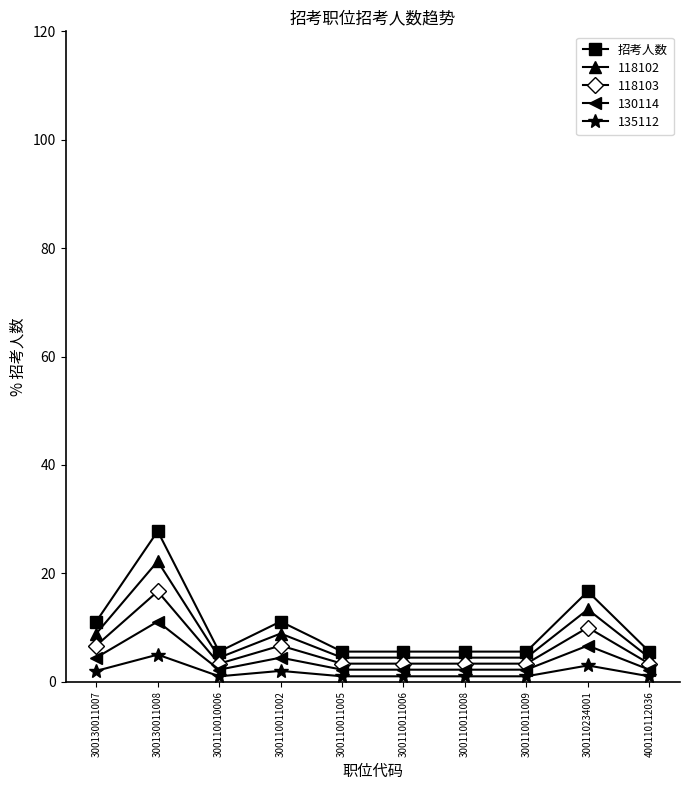

Is it true that 招考人数 equals 5.6 at 300110011006?

True